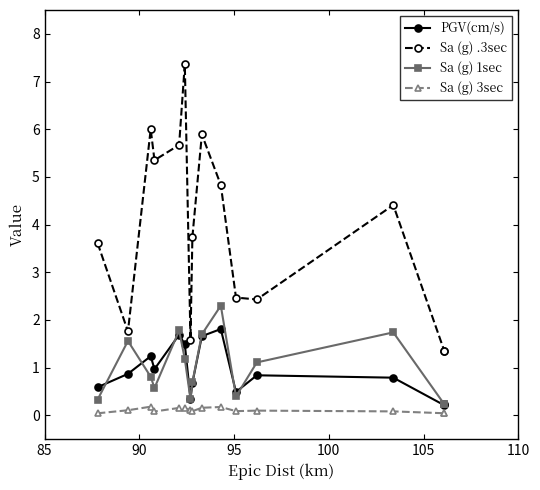

Is the value of PGV(cm/s) at 105 greater than the value of Sa (g) .3sec at 80?

No